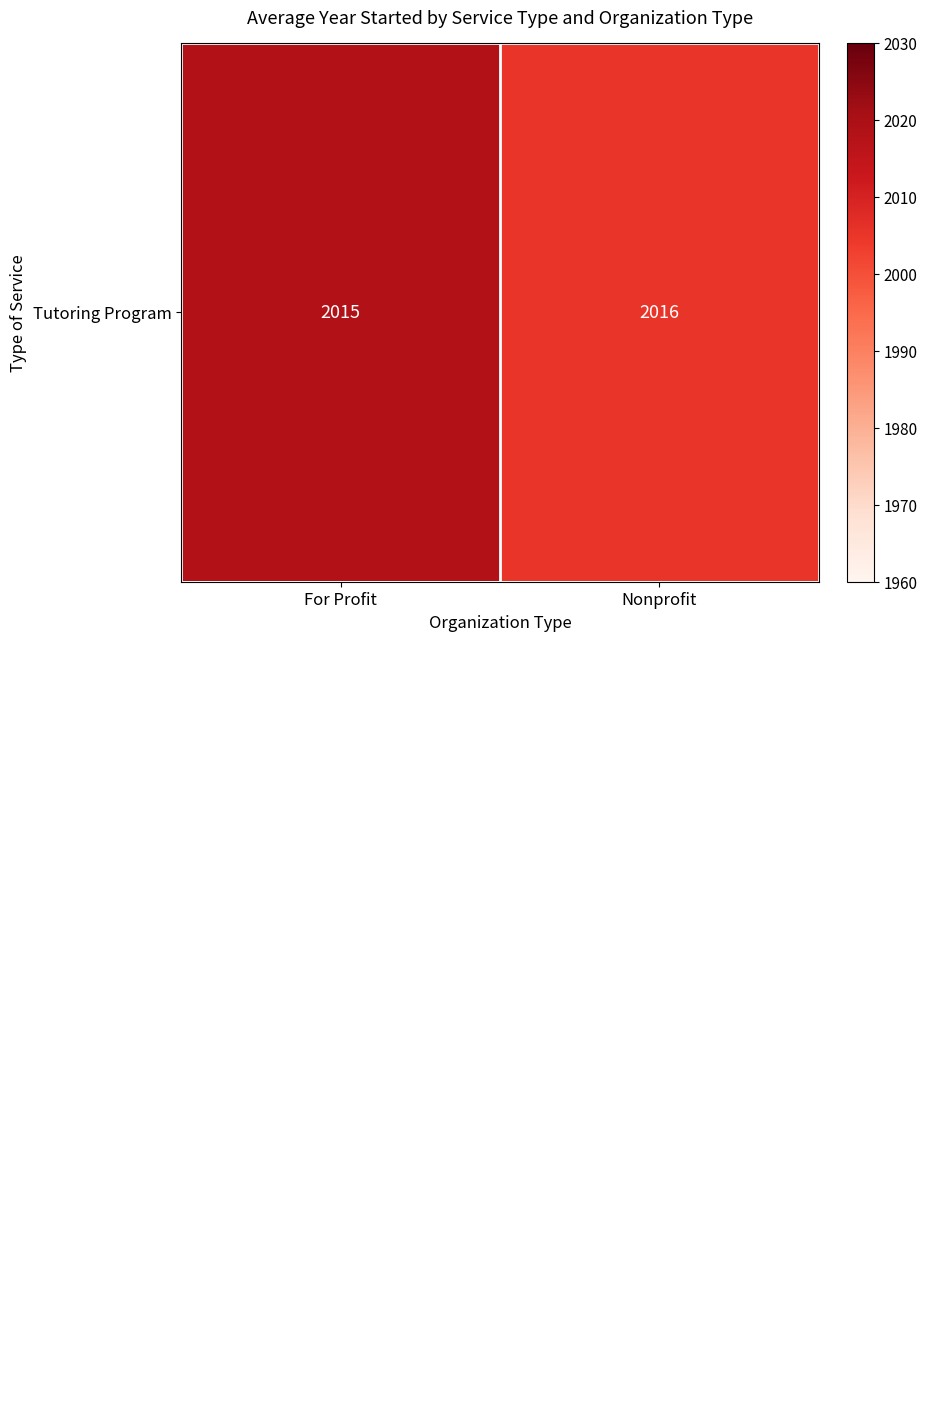

What is the total value across all series at For Profit?

6048